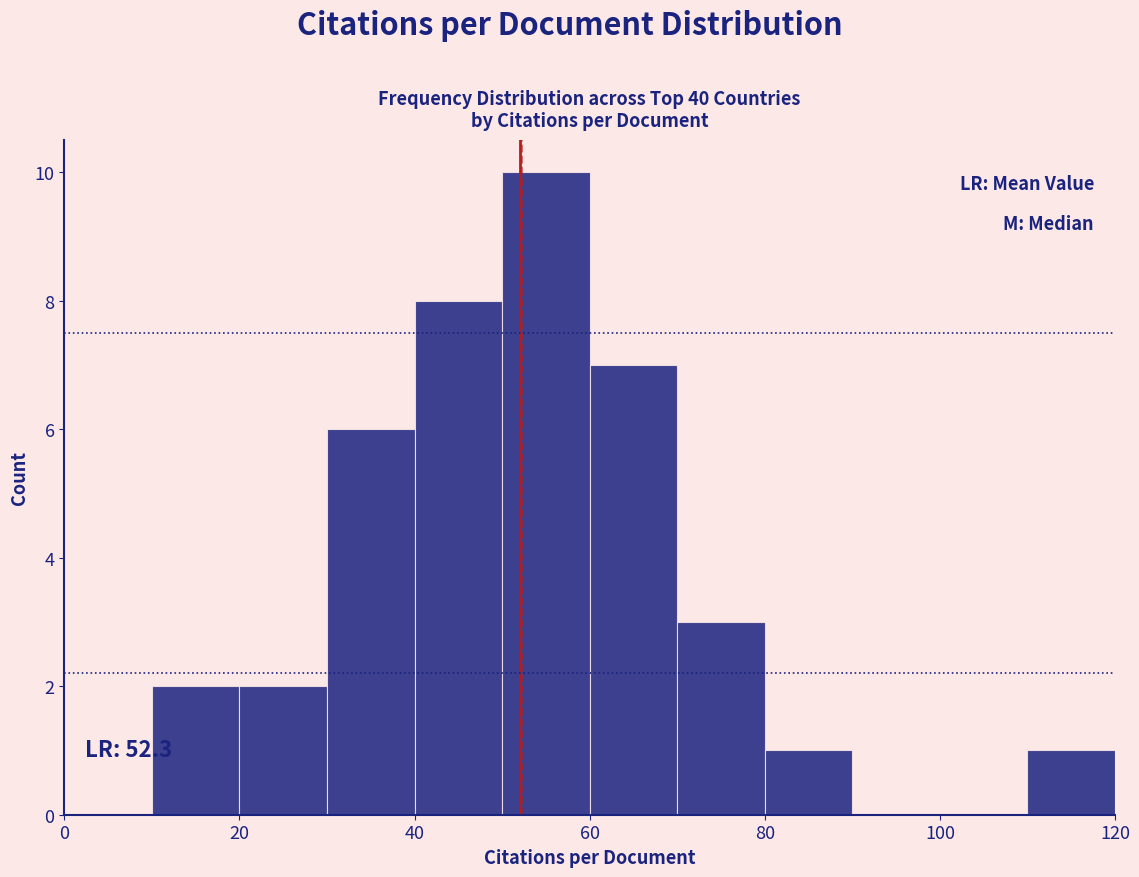

Over which range of the x-axis is the bar tallest?

50 to 60